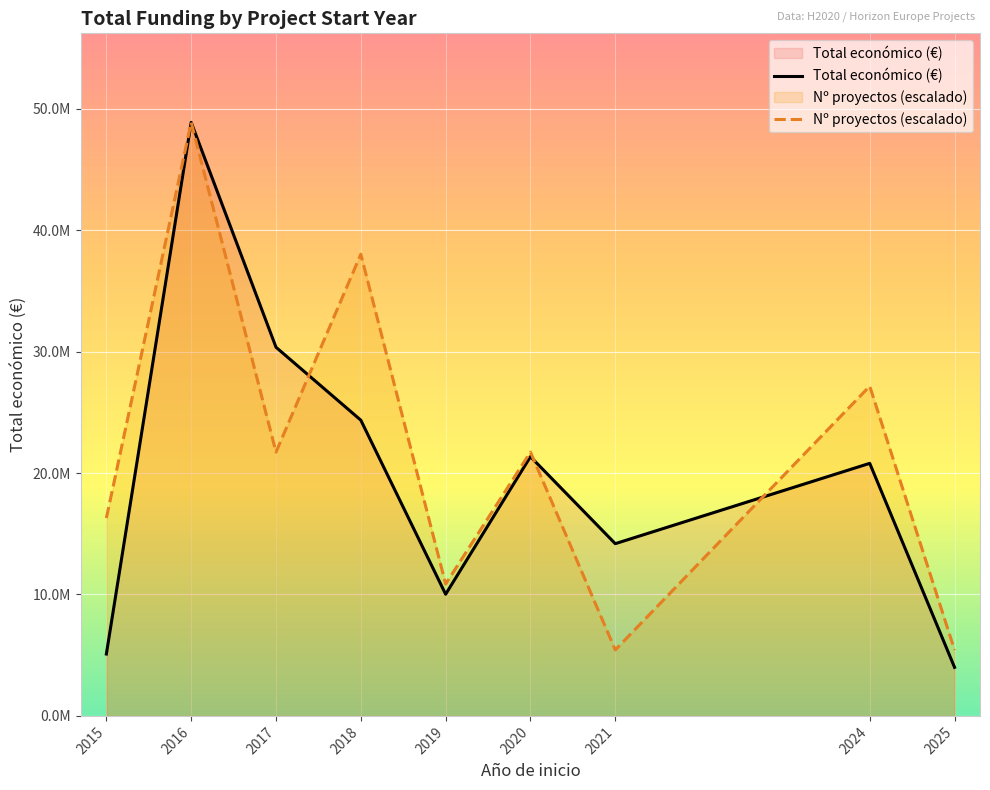

How many interior local valleys does the Total económico (€) series have?

2